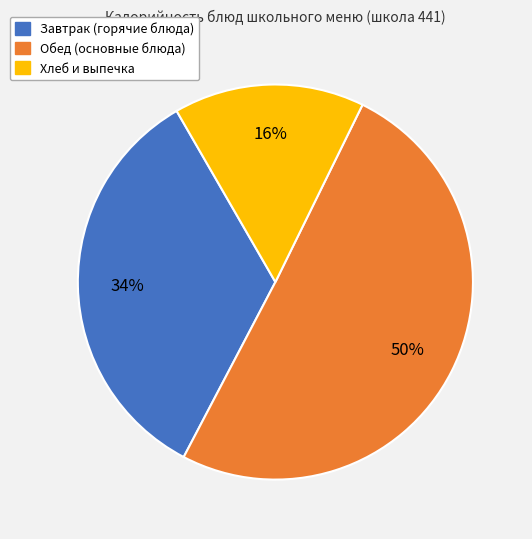

To the nearest percent, what percentage of the pie is Хлеб и выпечка?

16%